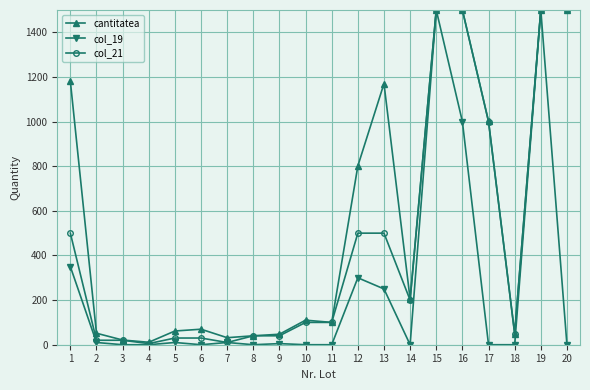

True or false: col_19 has a value of 1500.0 at 19.

True